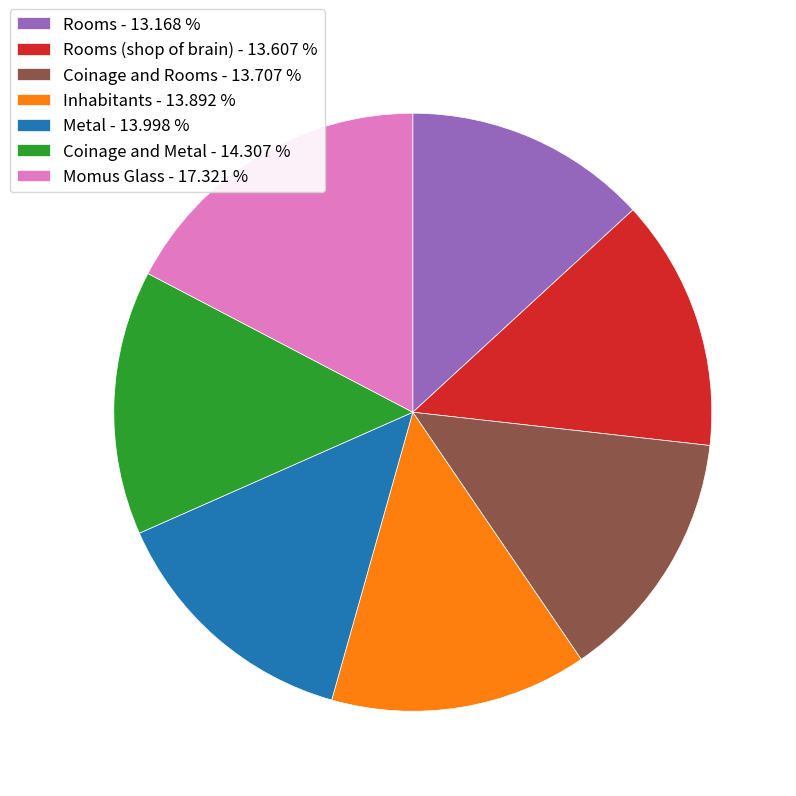

Which slice is the largest?

Momus Glass - 17.321 %